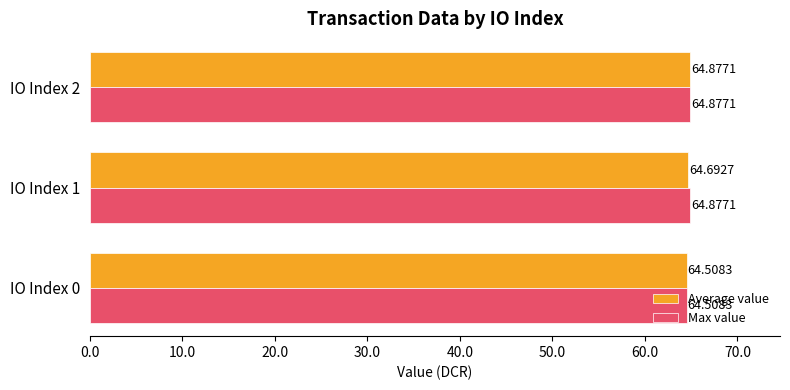

List the series in order of their overall mean, highest first.

Max value, Average value